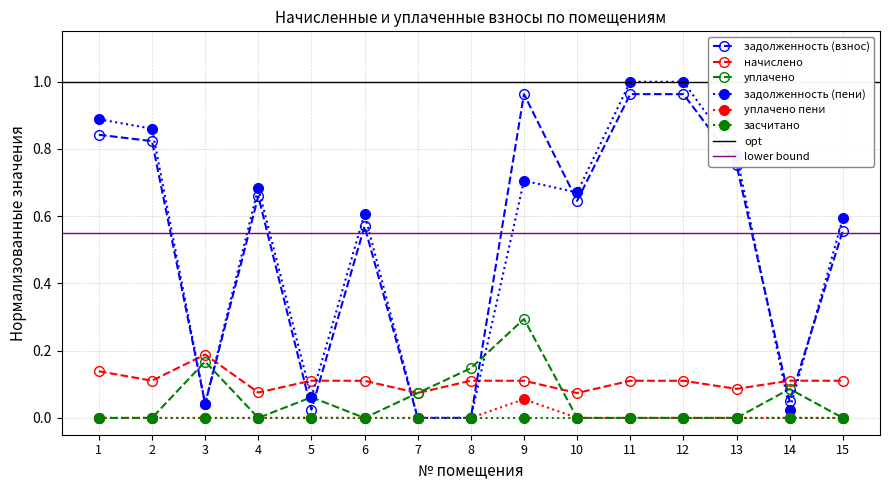

Is it true that начислено equals 0.1 at 6?

True